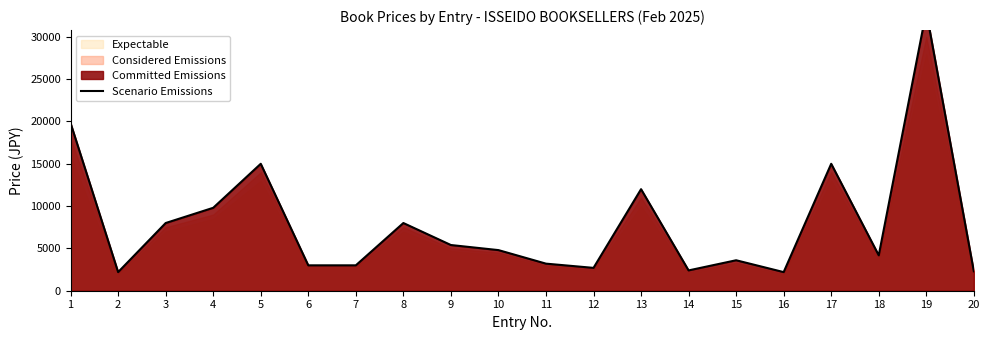

Reading left to right, transcribe all the data shown in this chart.

1=19800	2=2200	3=8000	4=9800	5=15000	6=3000	7=3000	8=8000	9=5400	10=4800	11=3200	12=2700	13=12000	14=2400	15=3600	16=2200	17=15000	18=4182	19=33000	20=2300